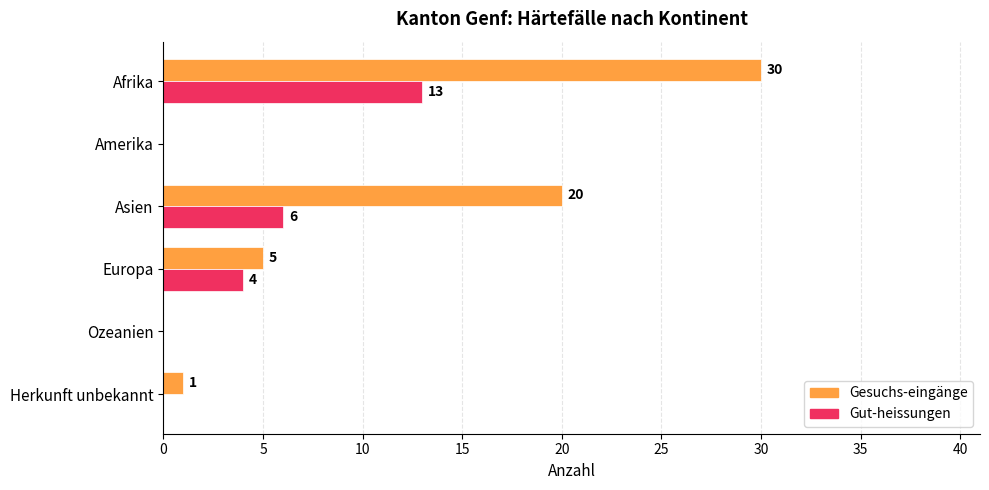

At which label is Gesuchs-eingänge closest to 15?

Asien